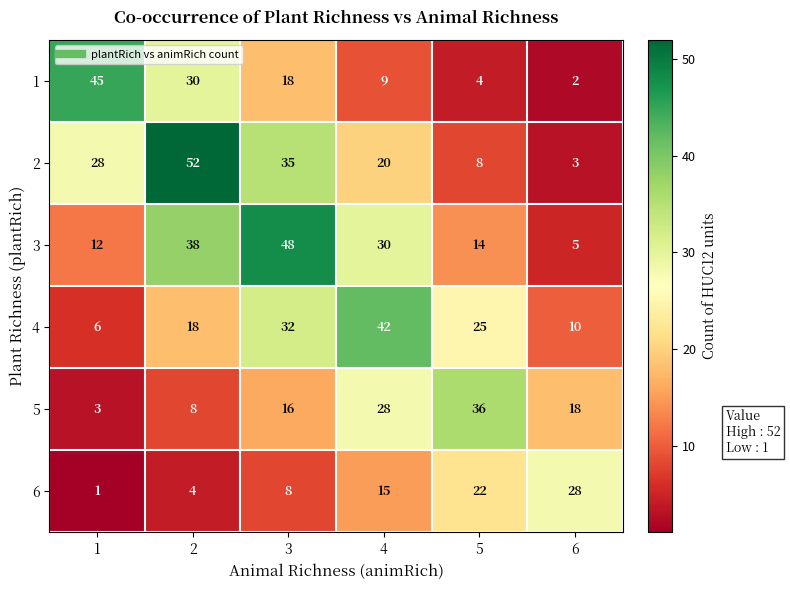

Between 1 and 2, which series saw the biggest shift?

3